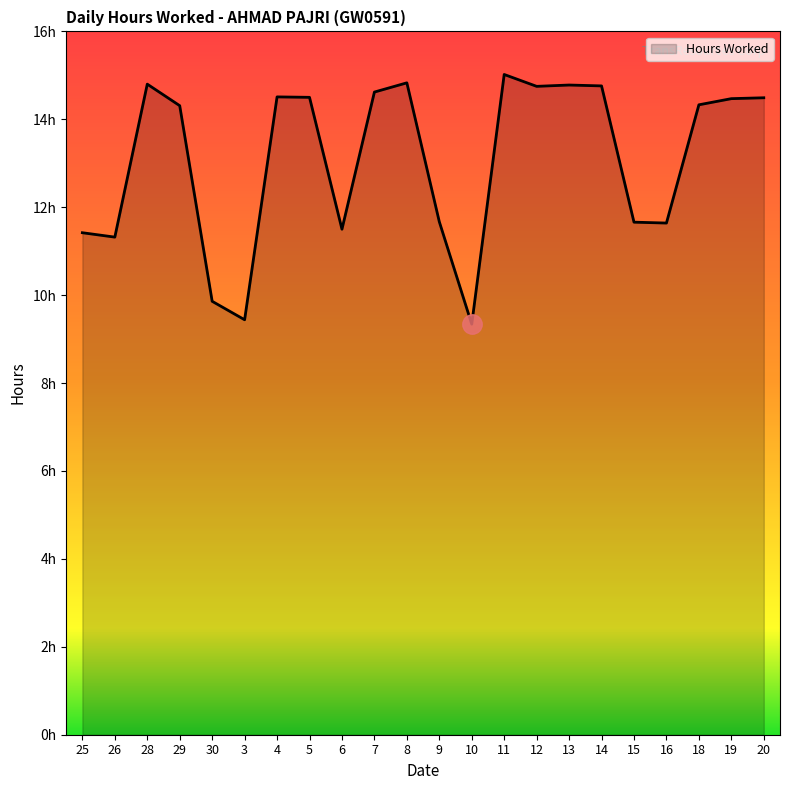

Does the chart have visible grid lines?

No